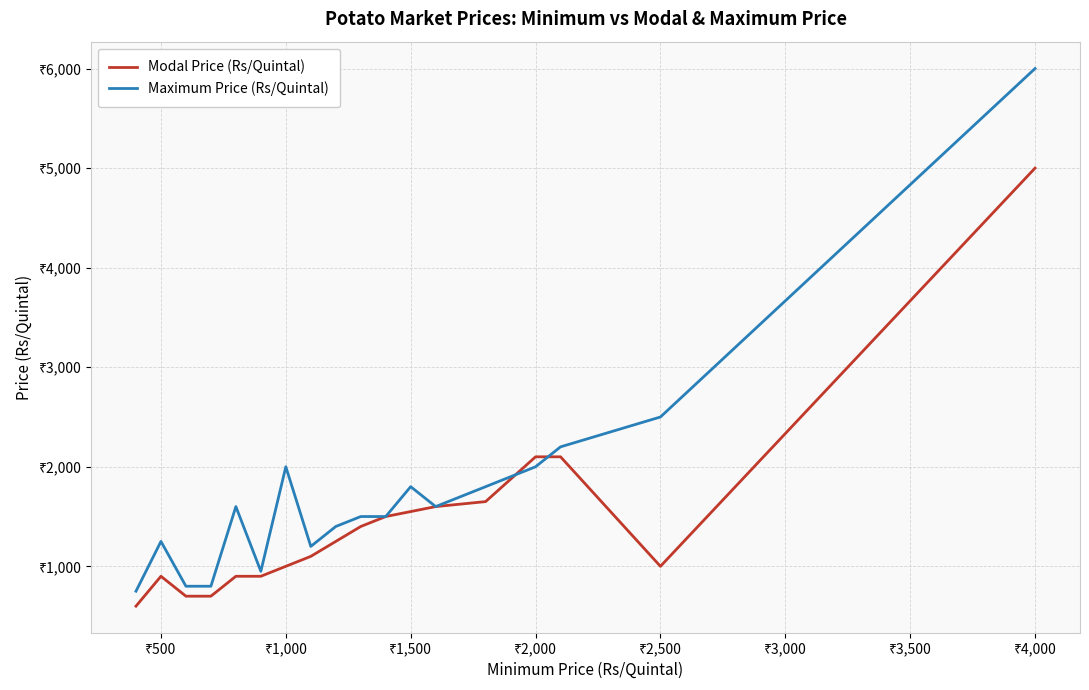

Does the chart have visible grid lines?

Yes